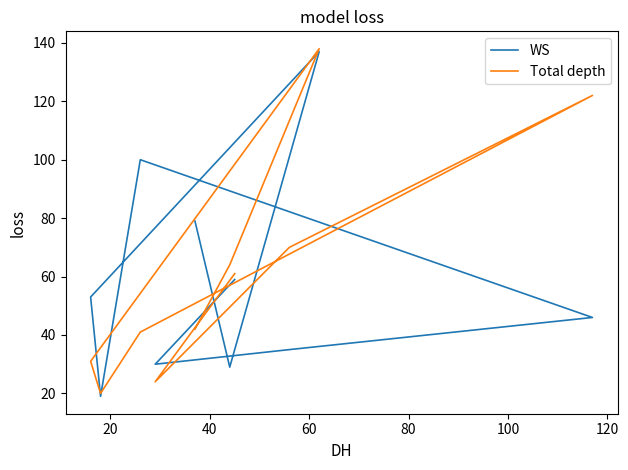

Reading right to left, transcribe all the data shown in this chart.

WS: 59	30	35	46	100	19	53	137	29	79
Total depth: 61	24	70	122	41	20	31	138	64	42